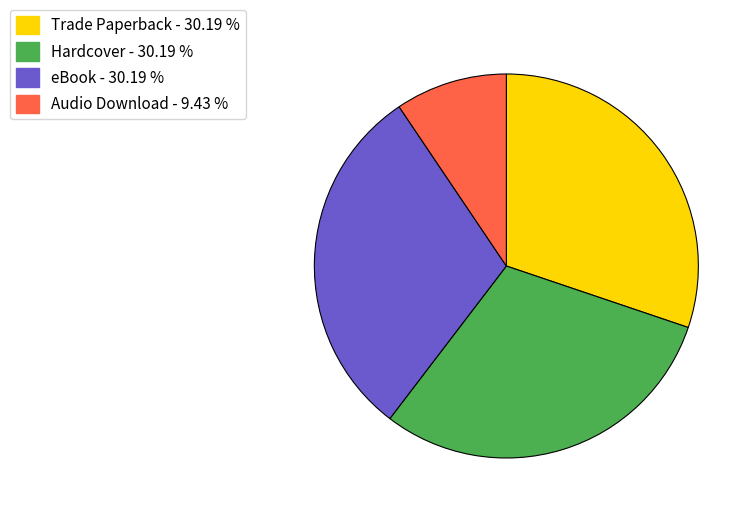

Is it true that eBook is 44% of the pie?

False